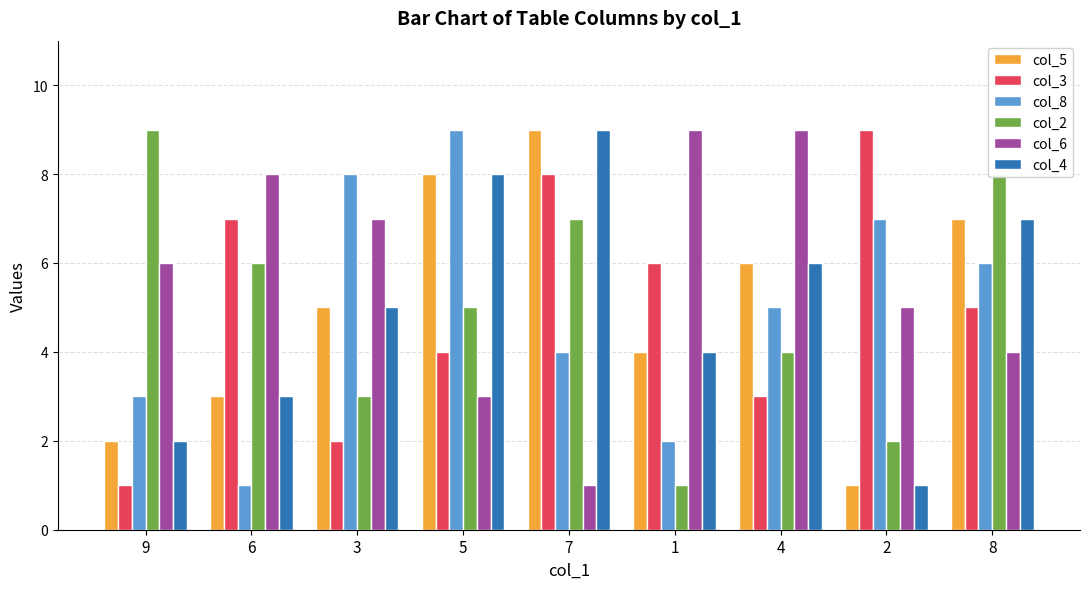

Reading right to left, transcribe all the data shown in this chart.

col_5: 8=7	2=1	4=6	1=4	7=9	5=8	3=5	6=3	9=2
col_3: 8=5	2=9	4=3	1=6	7=8	5=4	3=2	6=7	9=1
col_8: 8=6	2=7	4=5	1=2	7=4	5=9	3=8	6=1	9=3
col_2: 8=8	2=2	4=4	1=1	7=7	5=5	3=3	6=6	9=9
col_6: 8=4	2=5	4=9	1=9	7=1	5=3	3=7	6=8	9=6
col_4: 8=7	2=1	4=6	1=4	7=9	5=8	3=5	6=3	9=2